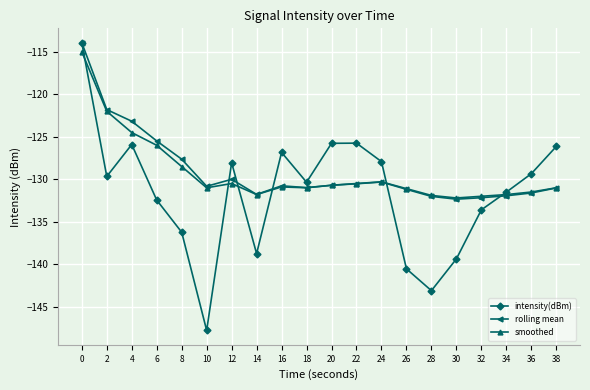

What is the sum of all smoothed values?

-2584.2